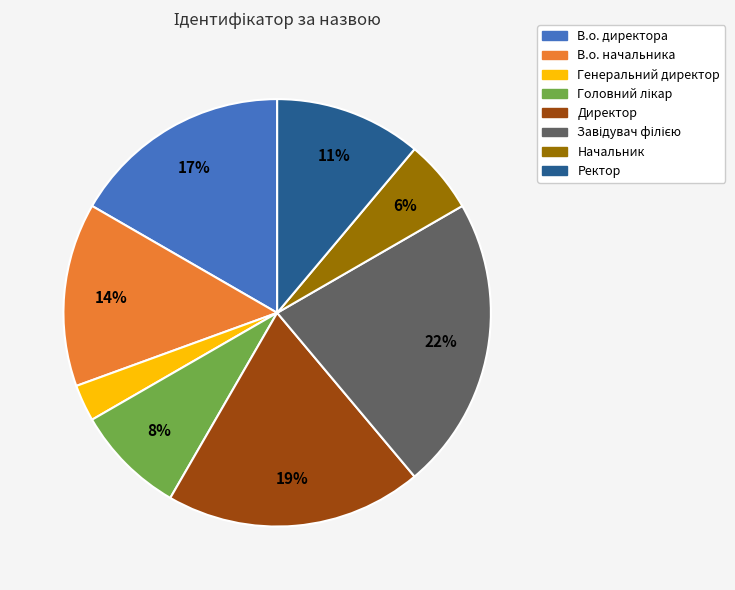

Between Директор and Ректор, which is larger?

Директор